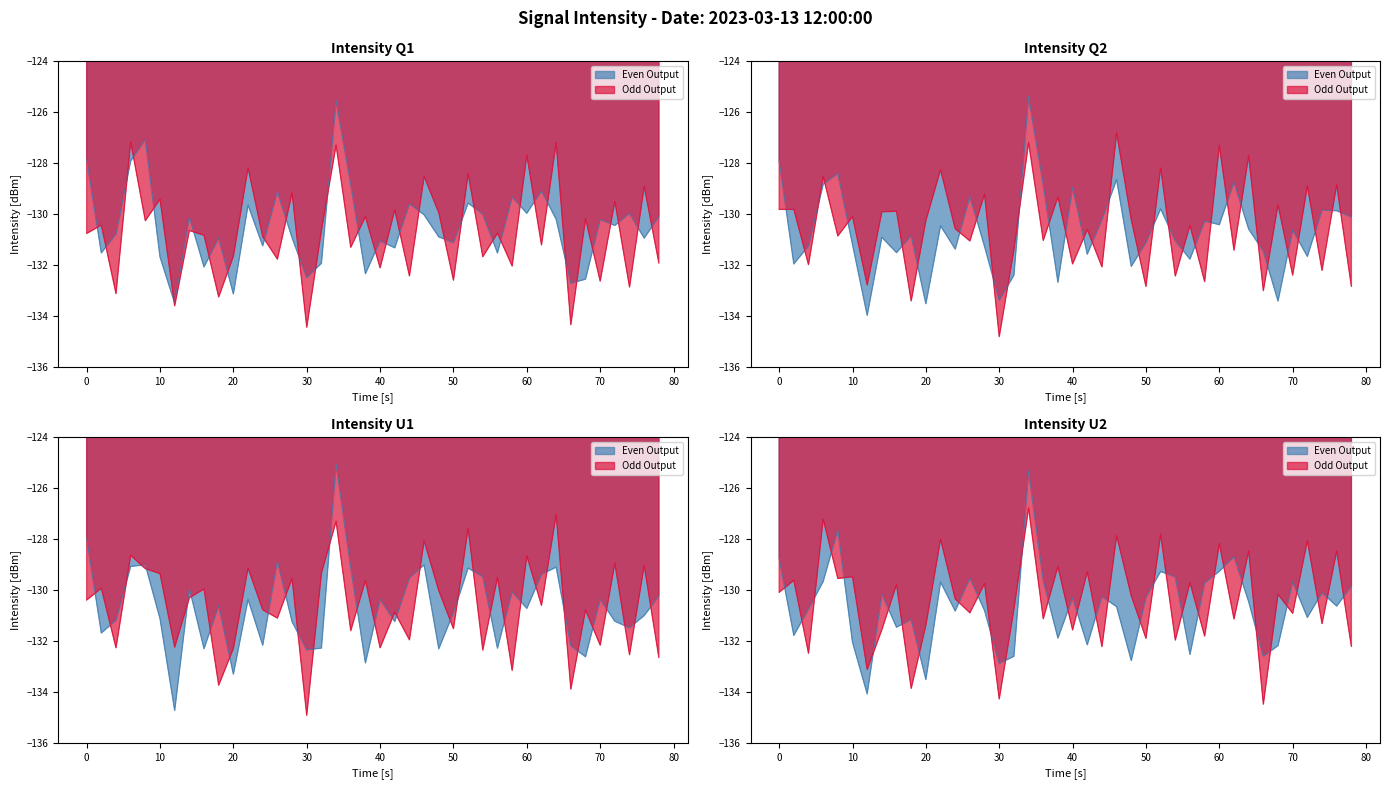

The value of Even Output at 3 is -129.0. True or false?

True